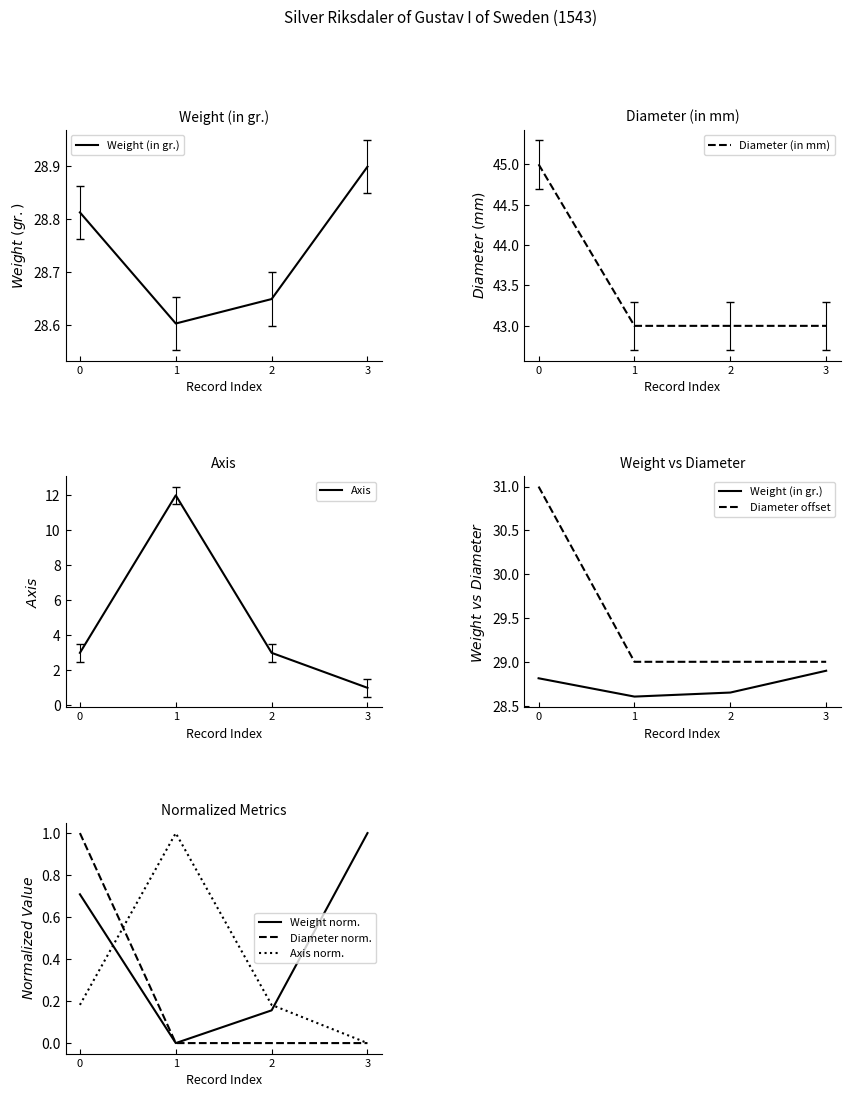

What is the maximum value for Diameter (in mm)?

45